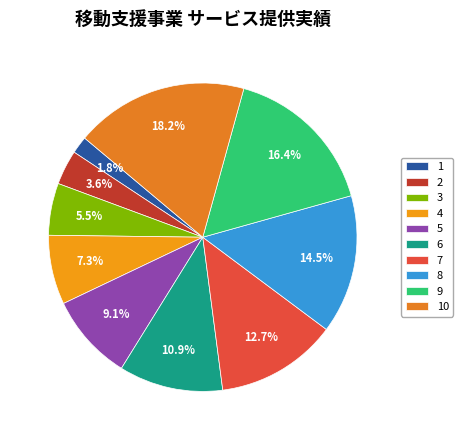

Is there any slice that represents more than half of the pie?

No